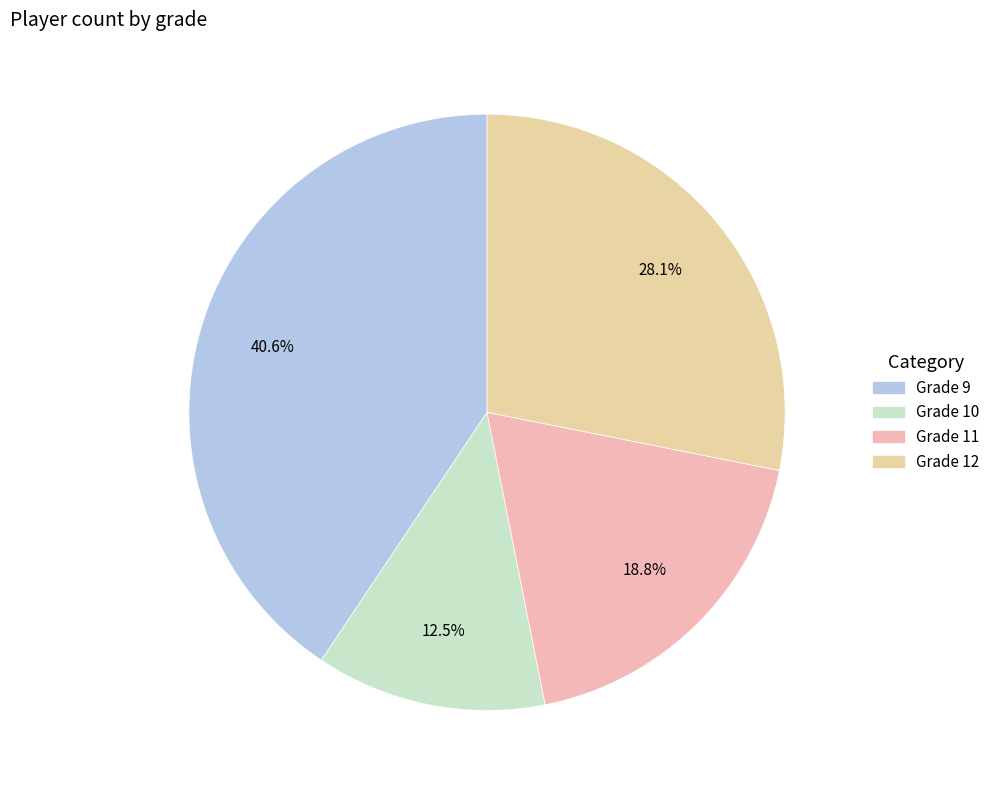

Which category has the smallest portion of the pie?

Grade 10